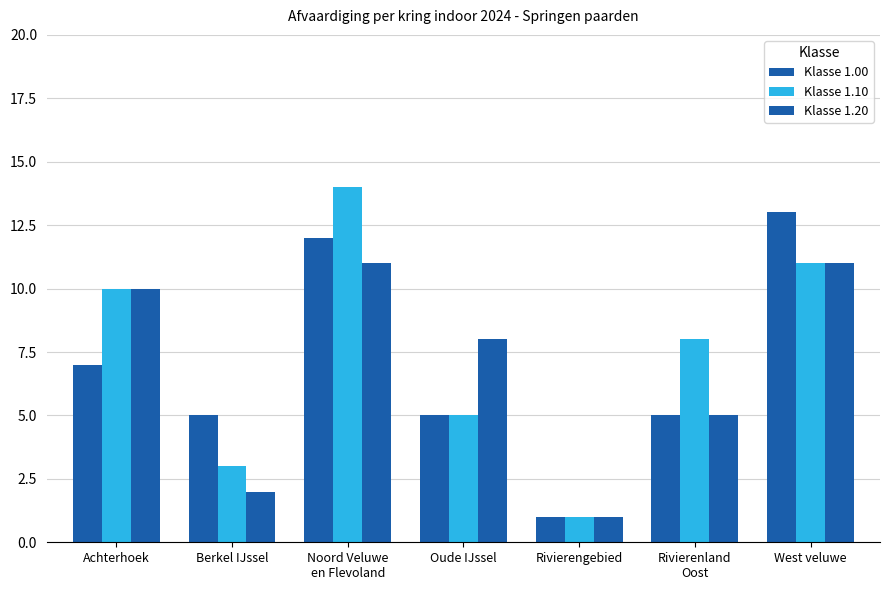

How many bars are there in each group?

3